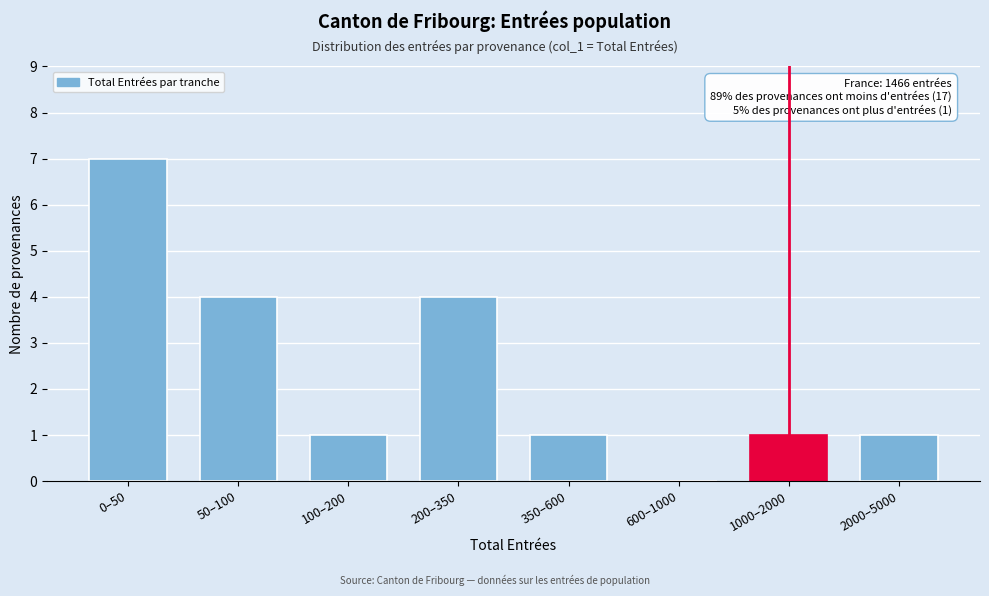

Reading left to right, transcribe all the data shown in this chart.

0–50=7	50–100=4	100–200=1	200–350=4	350–600=1	600–1000=0	1000–2000=1	2000–5000=1